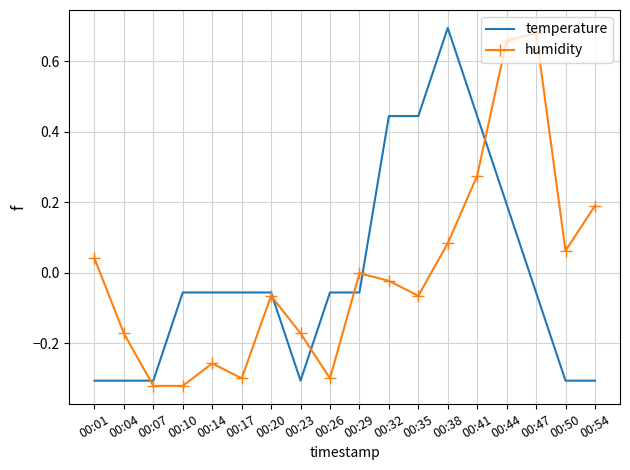

What is the total value across all series at 00:44?

0.9